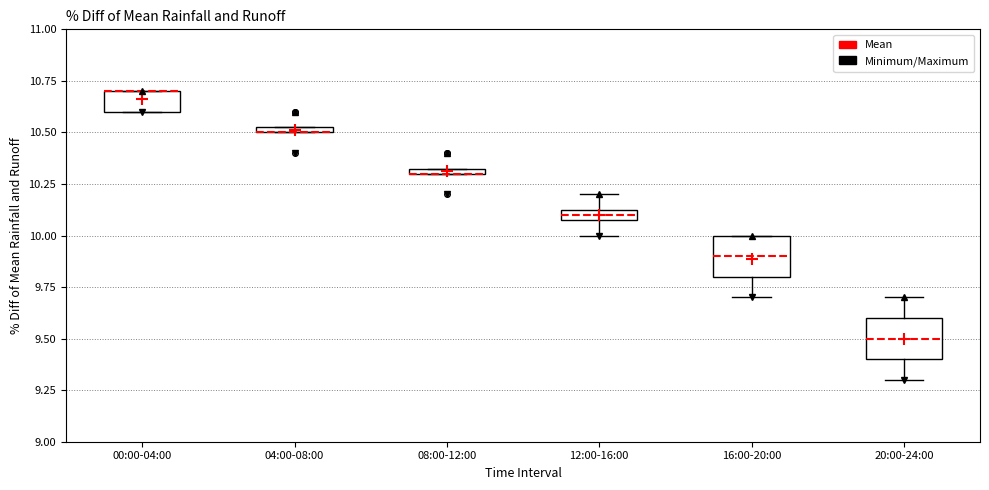

Where is the upper edge of the box for 04:00-08:00 on the y-axis? The values are not printed on the chart, so give them approximately, as read against the axis.

10.55